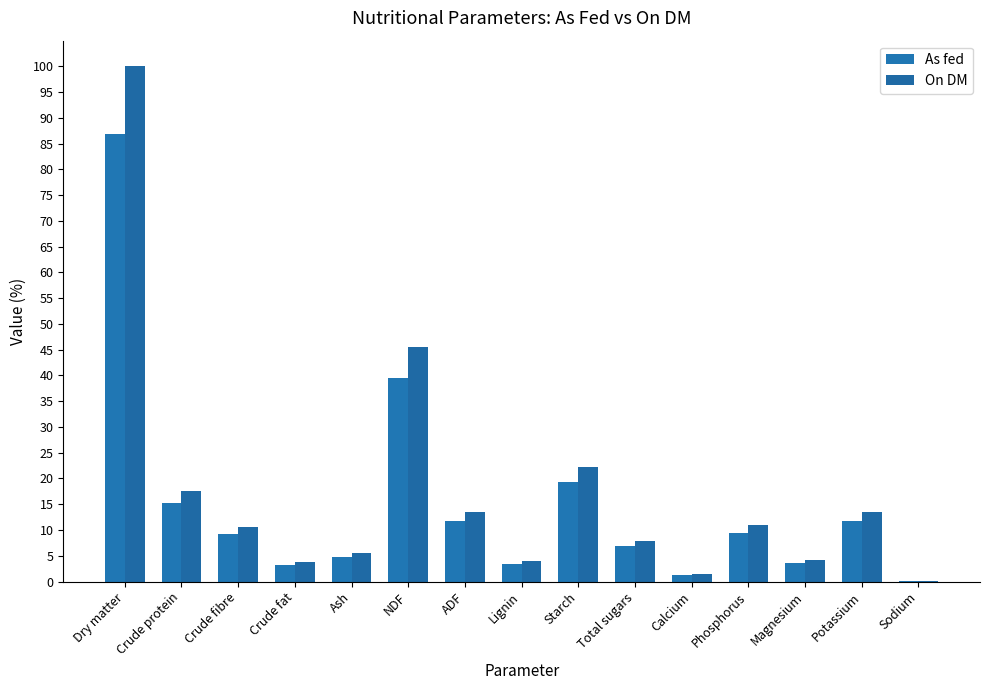

Which series has the largest range (max minus min)?

On DM